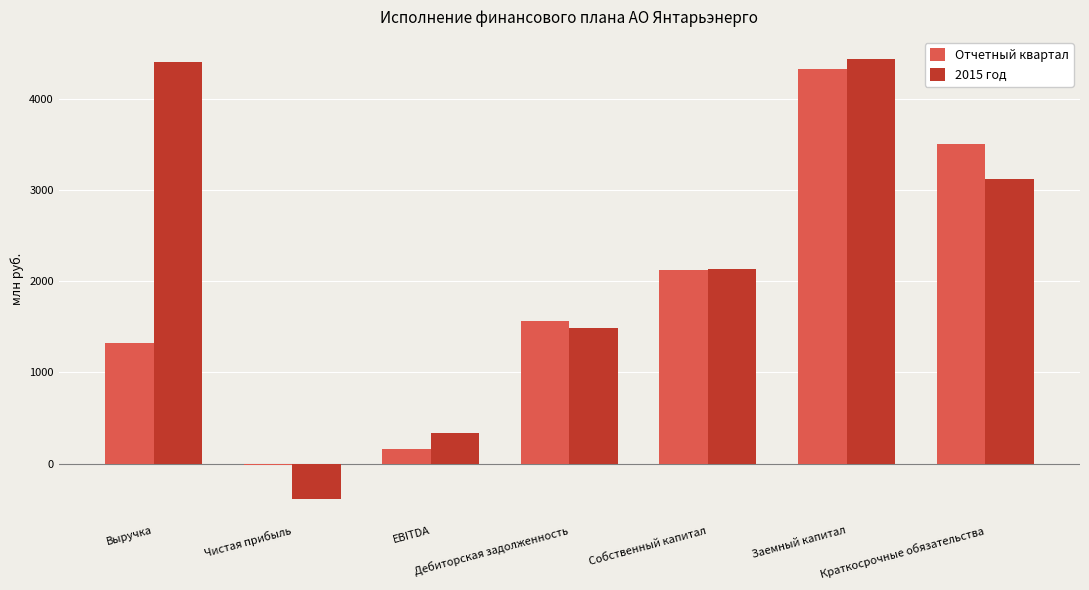

What is the total value across all series at Собственный капитал?

4259.1